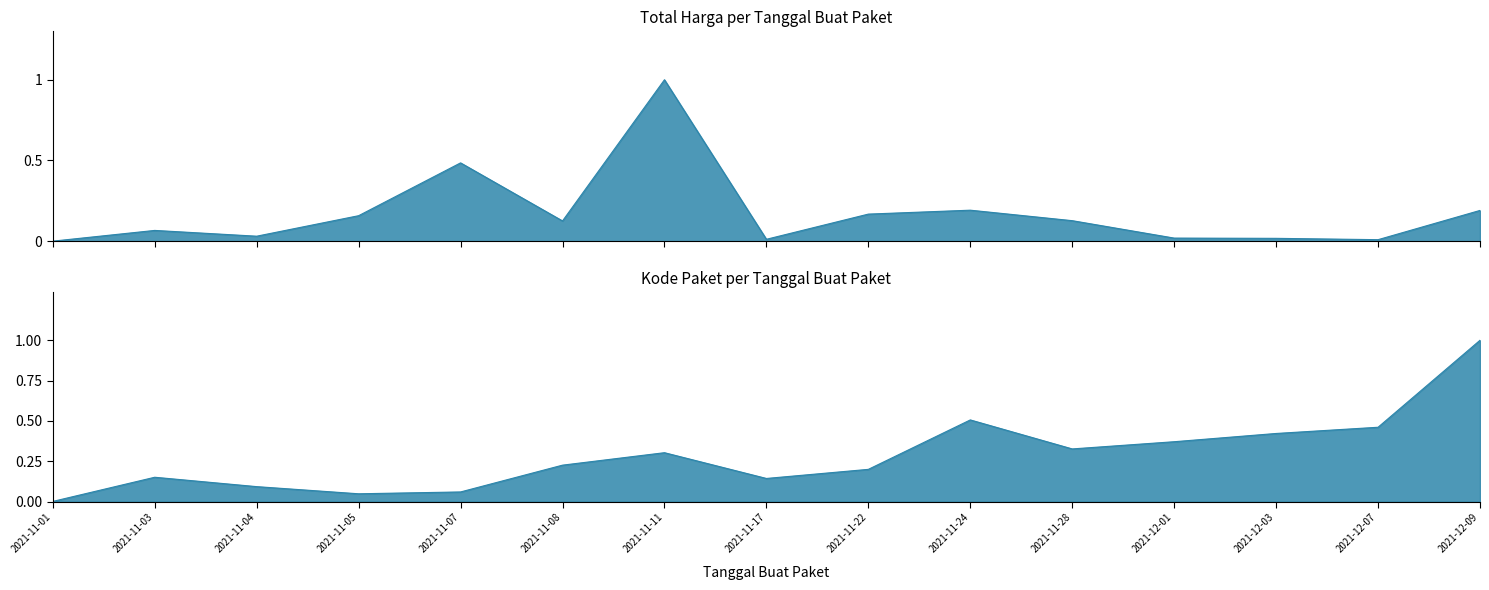

At which category does Total Harga reach its first local peak?

2021-11-03